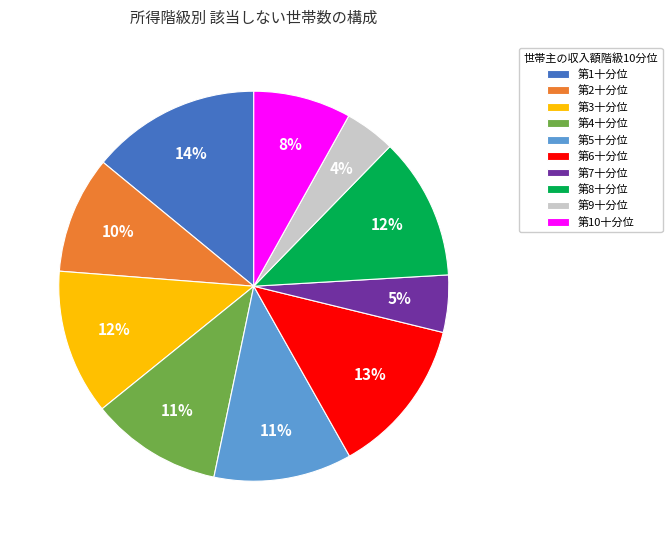

To the nearest percent, what is the difference between the 第2十分位 and 第8十分位 slice percentages?

2%